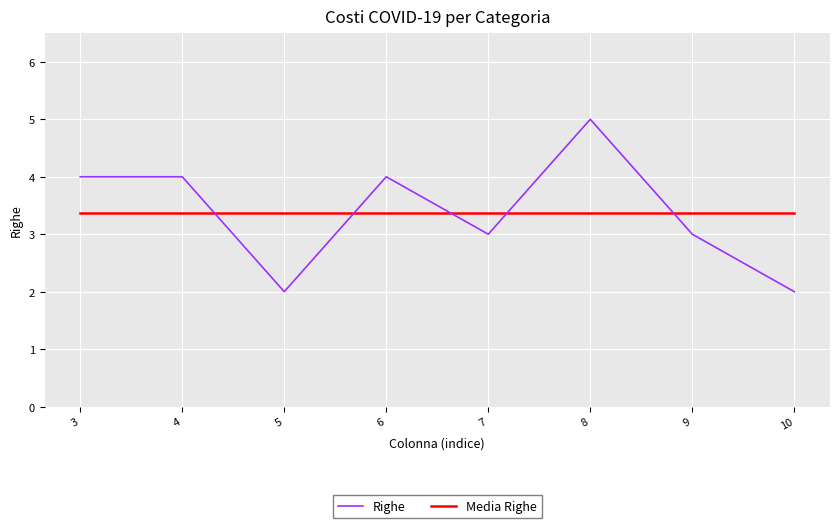

What is the maximum value shown in the chart?

5.0